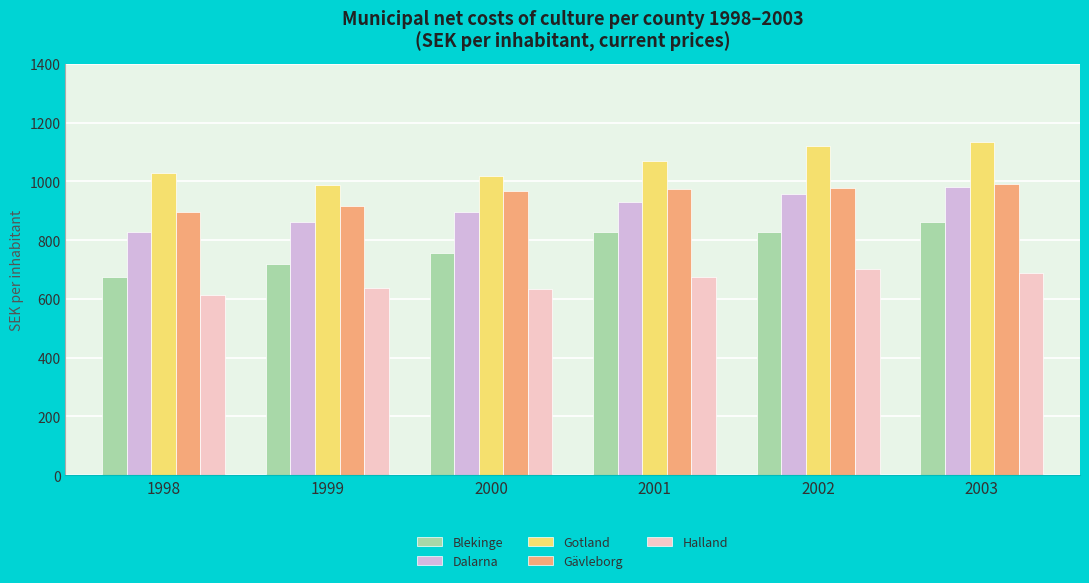

What is the total value across all series at 2003?

4658.1